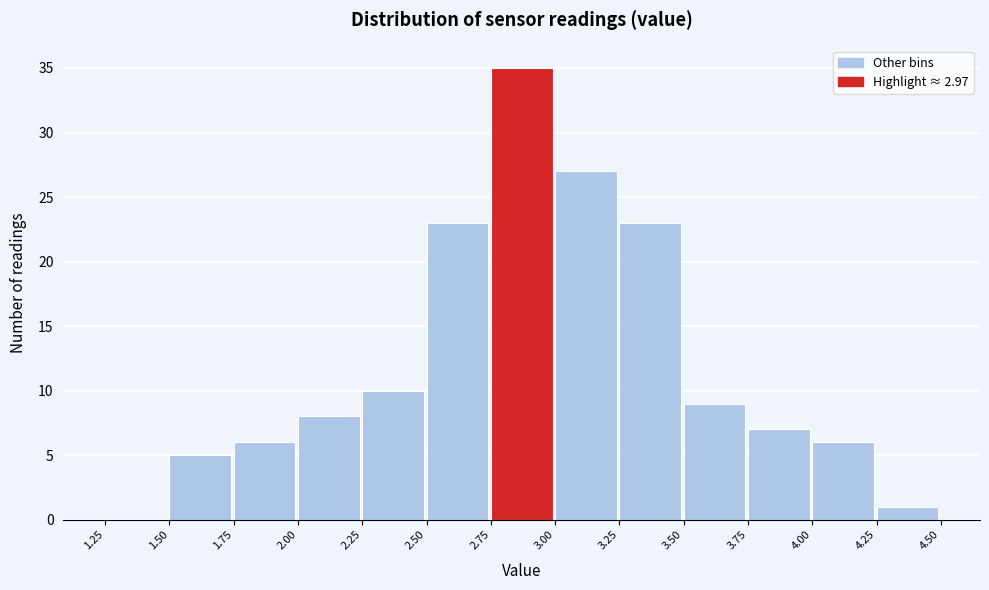

How tall is the bar that spans 3.00 to 3.25 on the x-axis? The values are not printed on the chart, so give them approximately, as read against the axis.

27